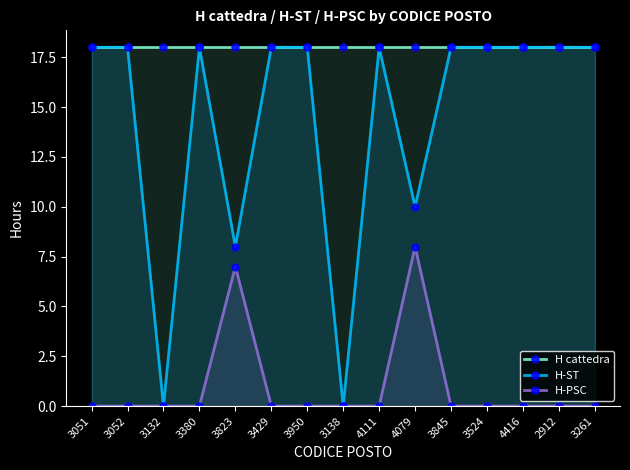

Which series has the widest spread of values?

H-ST